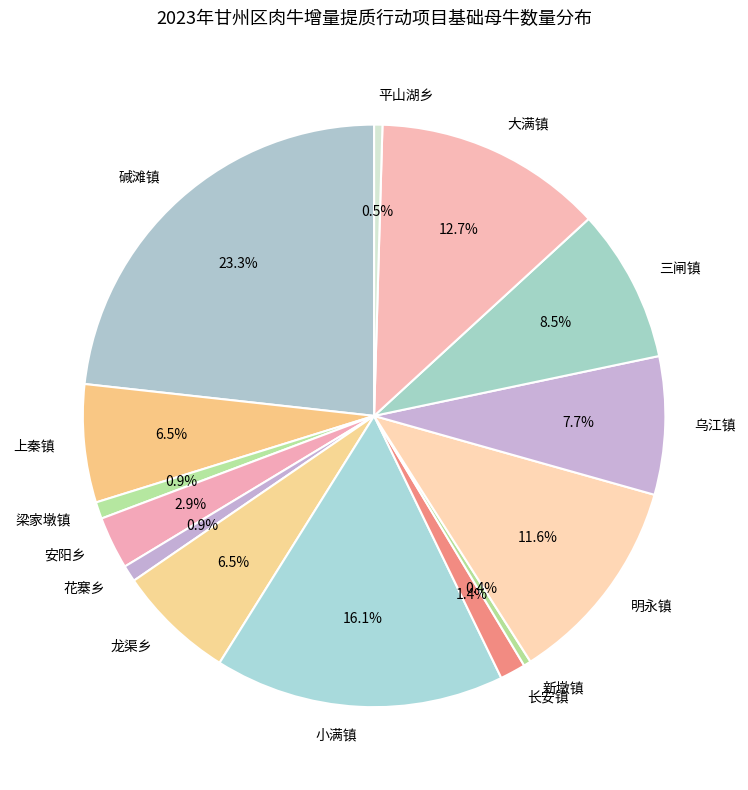

To the nearest percent, what is the average slice percentage?

7%